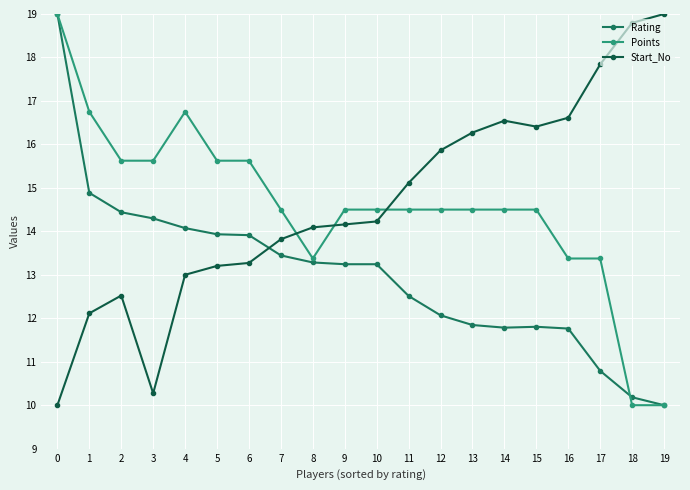

Between 2 and 7, which series saw the biggest shift?

Start_No